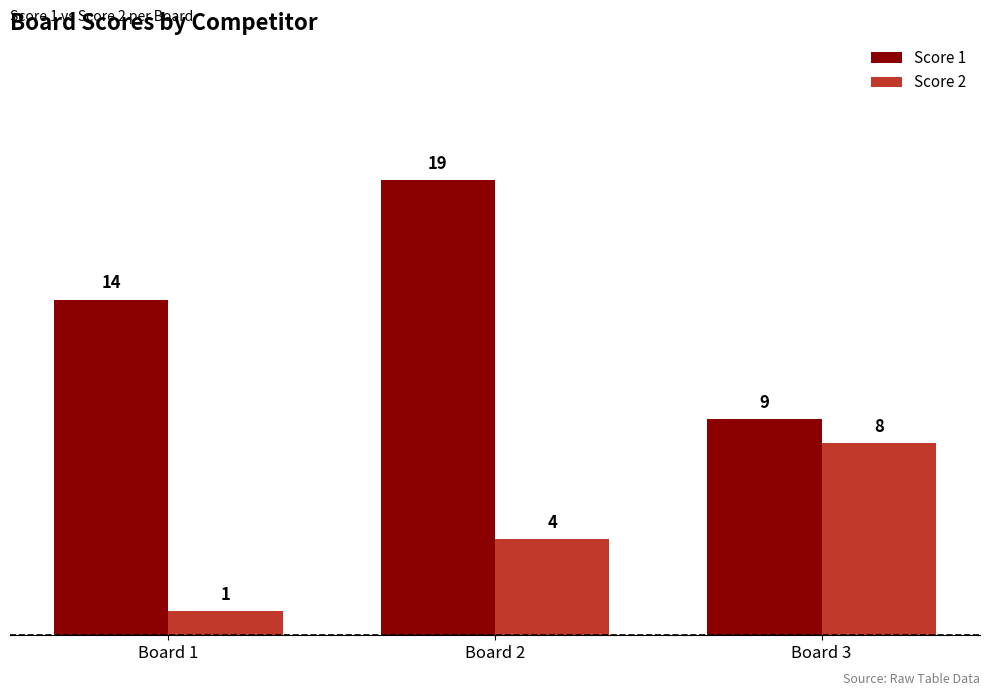

List the labels in order of Score 2 value, largest first.

Board 3, Board 2, Board 1